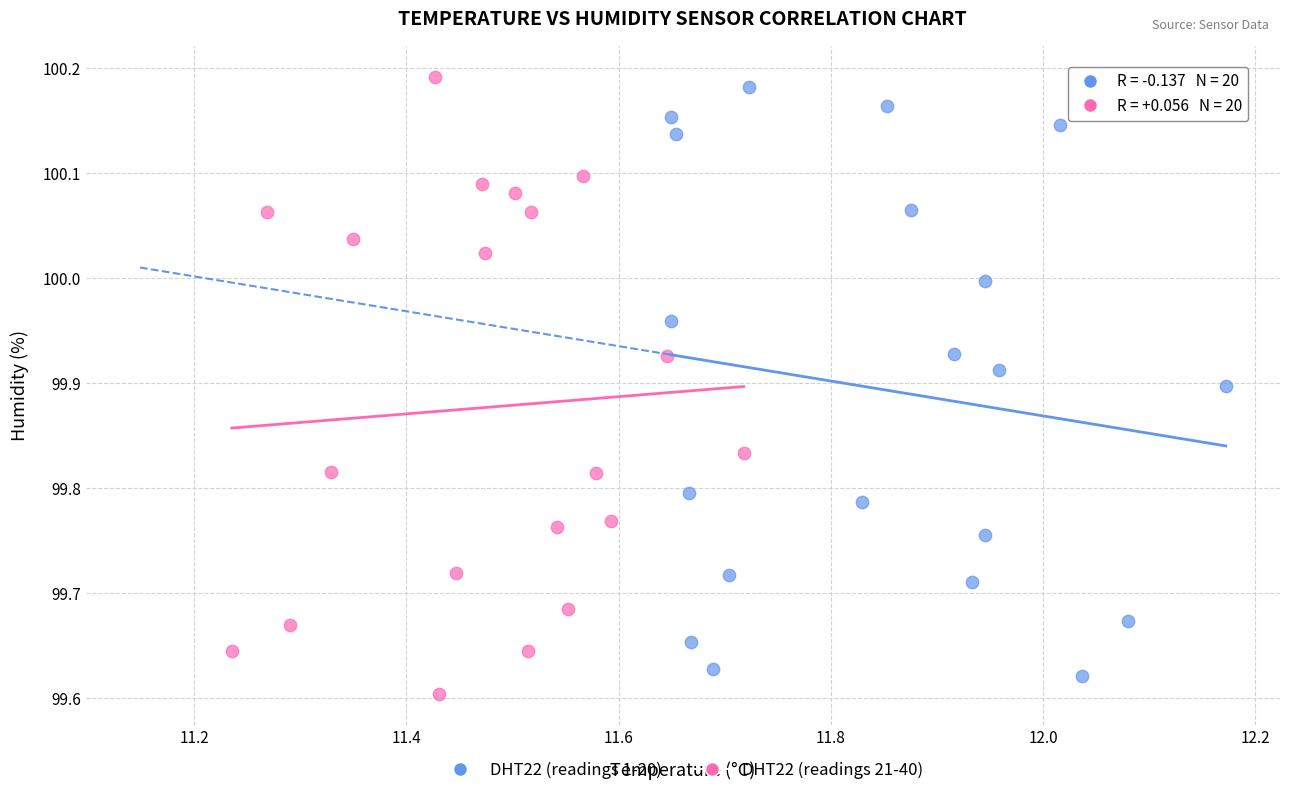

What are all the series names shown in the legend?

DHT22 (readings 1-20), DHT22 (readings 21-40)